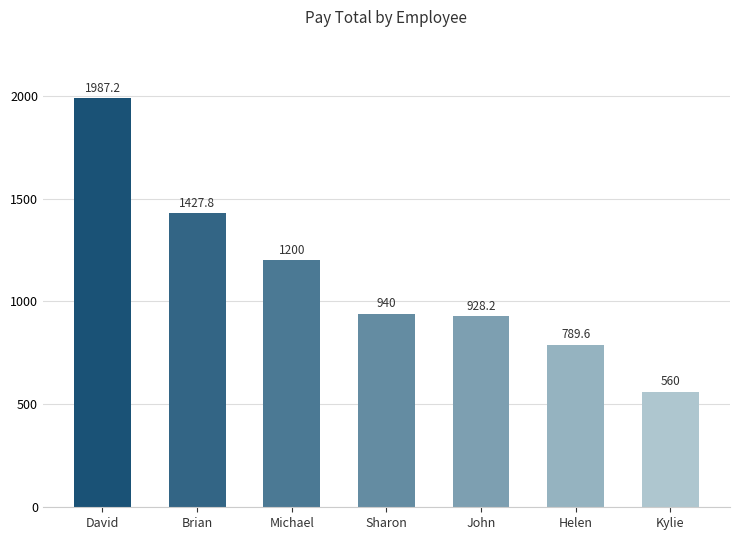

List the labels in order of value, smallest first.

Kylie, Helen, John, Sharon, Michael, Brian, David